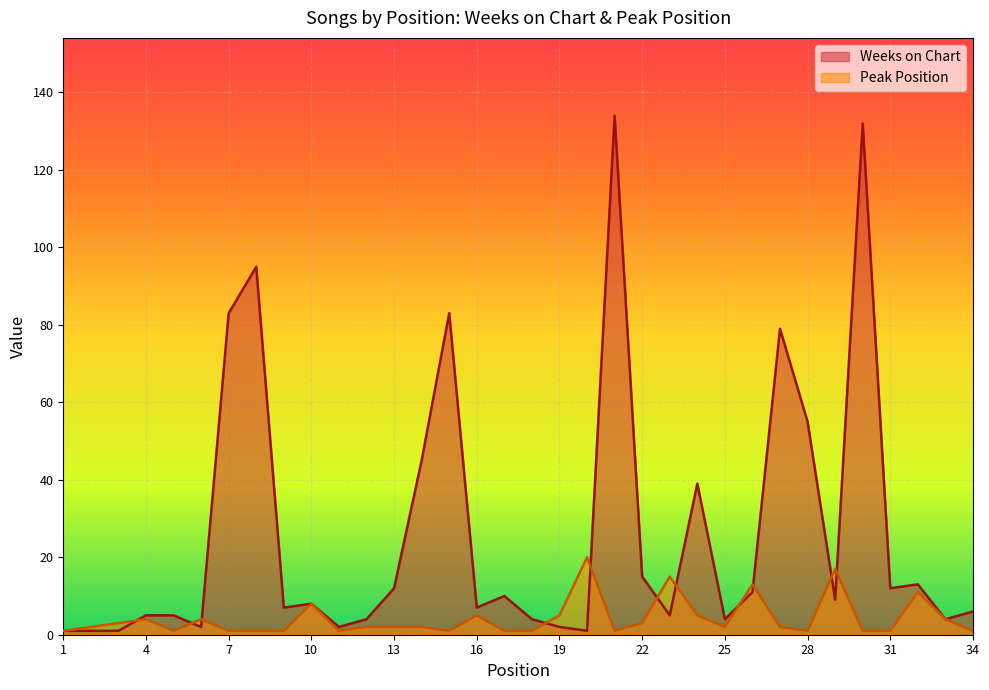

At 25, list the series in order from smallest to largest.

Peak Position, Weeks on Chart